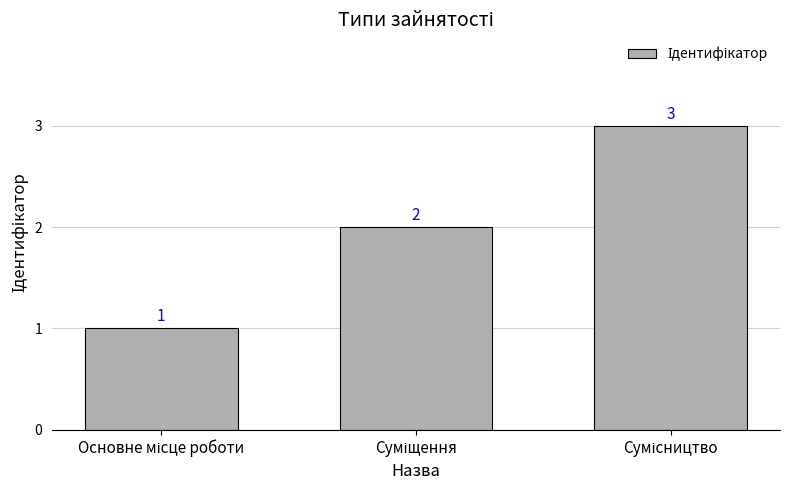

What is the sum of all values?

6